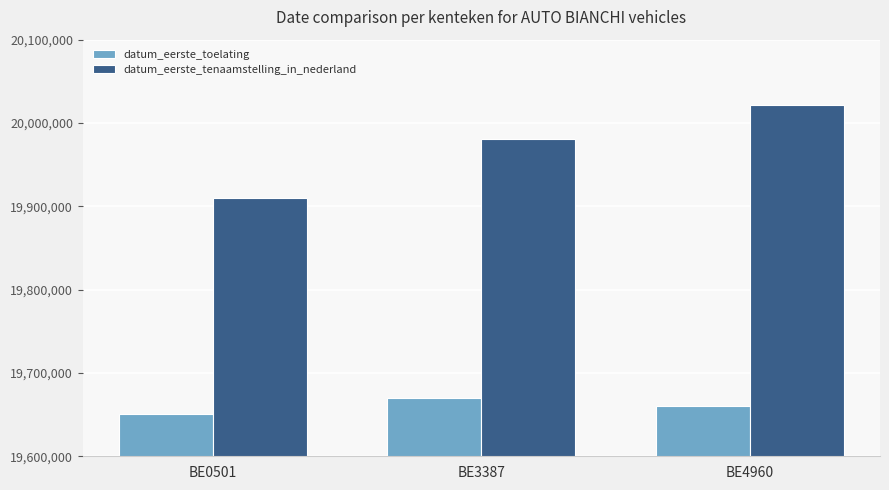

What is the difference between the maximum and minimum values in the datum_eerste_tenaamstelling_in_nederland series?

110710